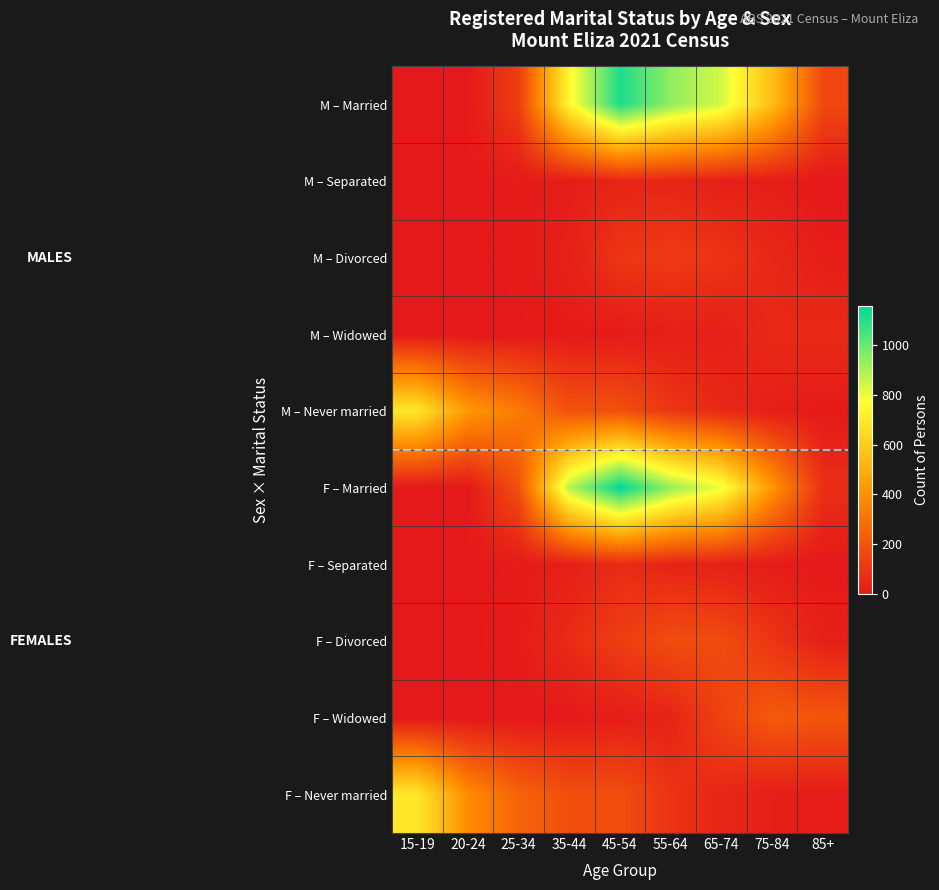

Which category has the lowest value across all series?

15-19